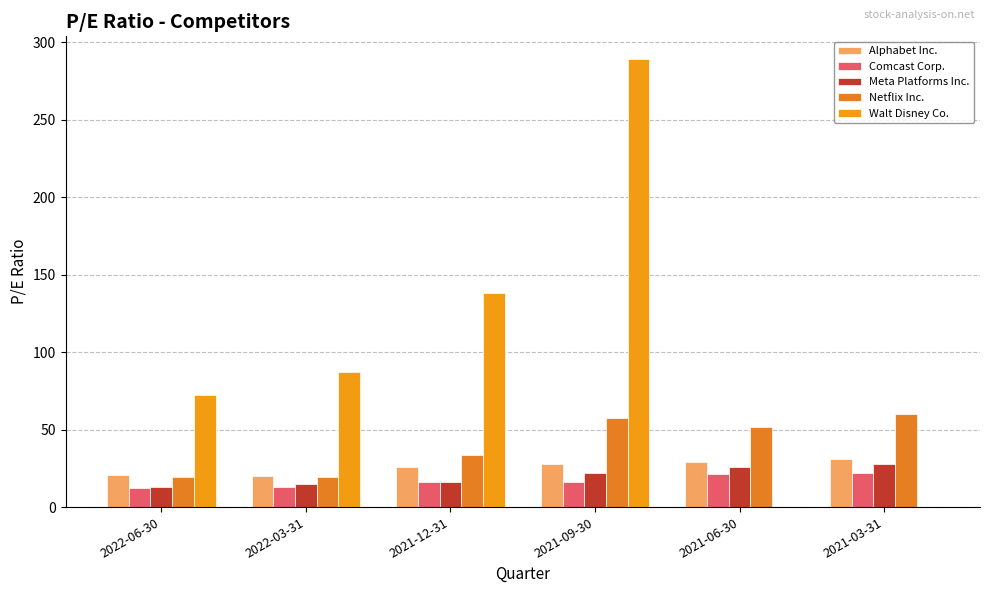

Count the number of categories in the chart.

6